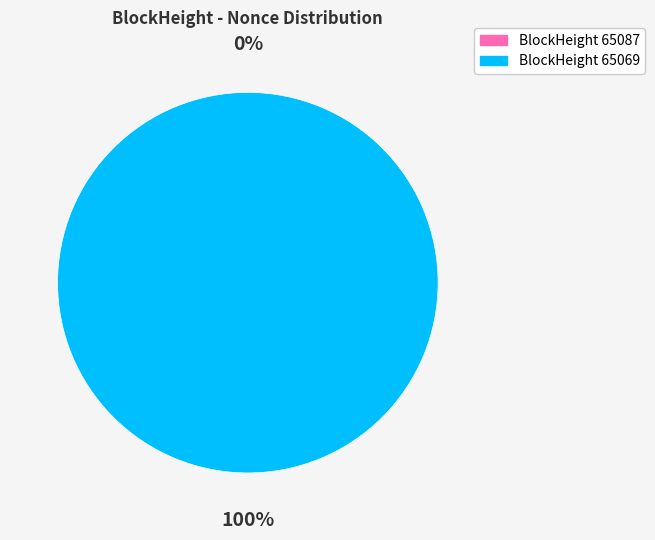

Which category has the biggest portion of the pie?

65069